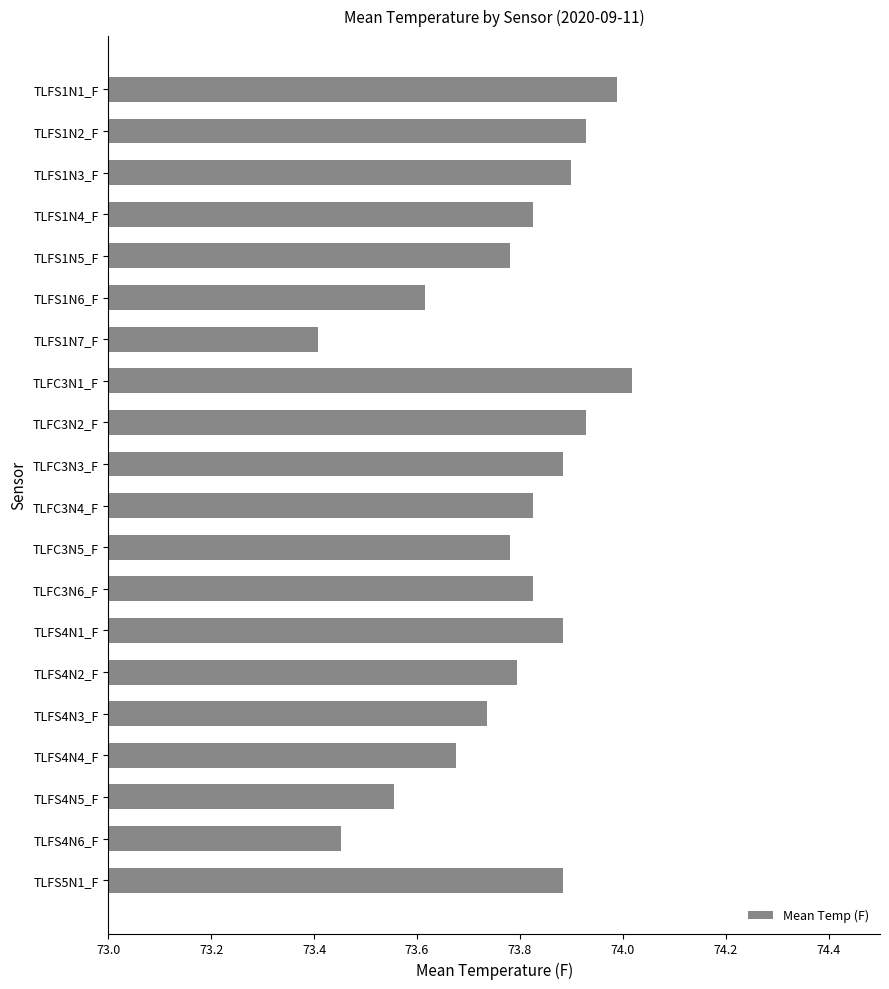

How many bars are there in total?

20